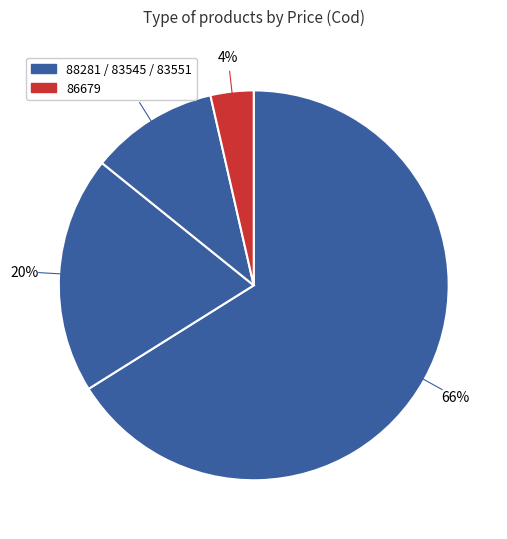

What is the largest slice in the pie chart?

88281